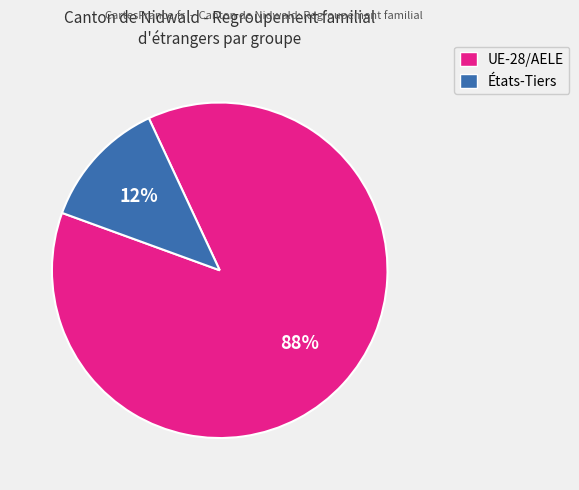

What is the majority slice?

UE-28/AELE